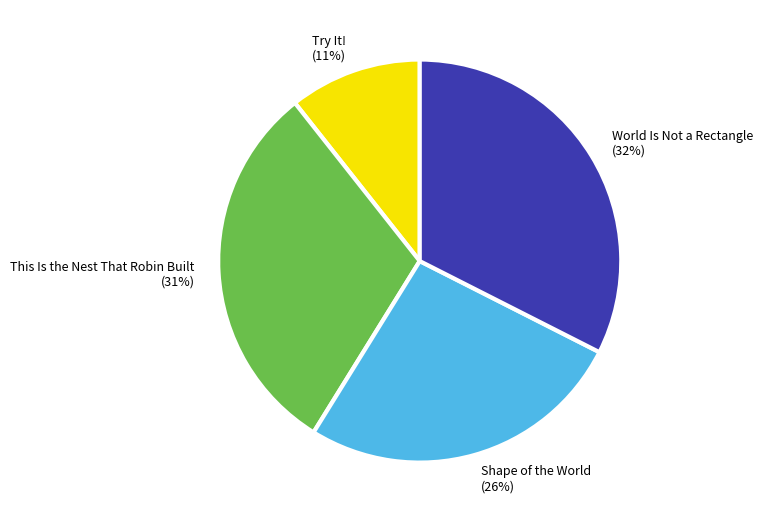

Is the sum of This Is the Nest That Robin Built and Try It! greater than half?

No